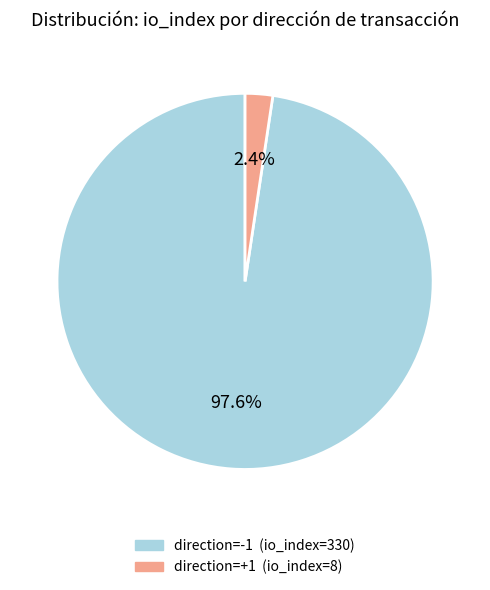

Is there any slice that represents more than half of the pie?

Yes